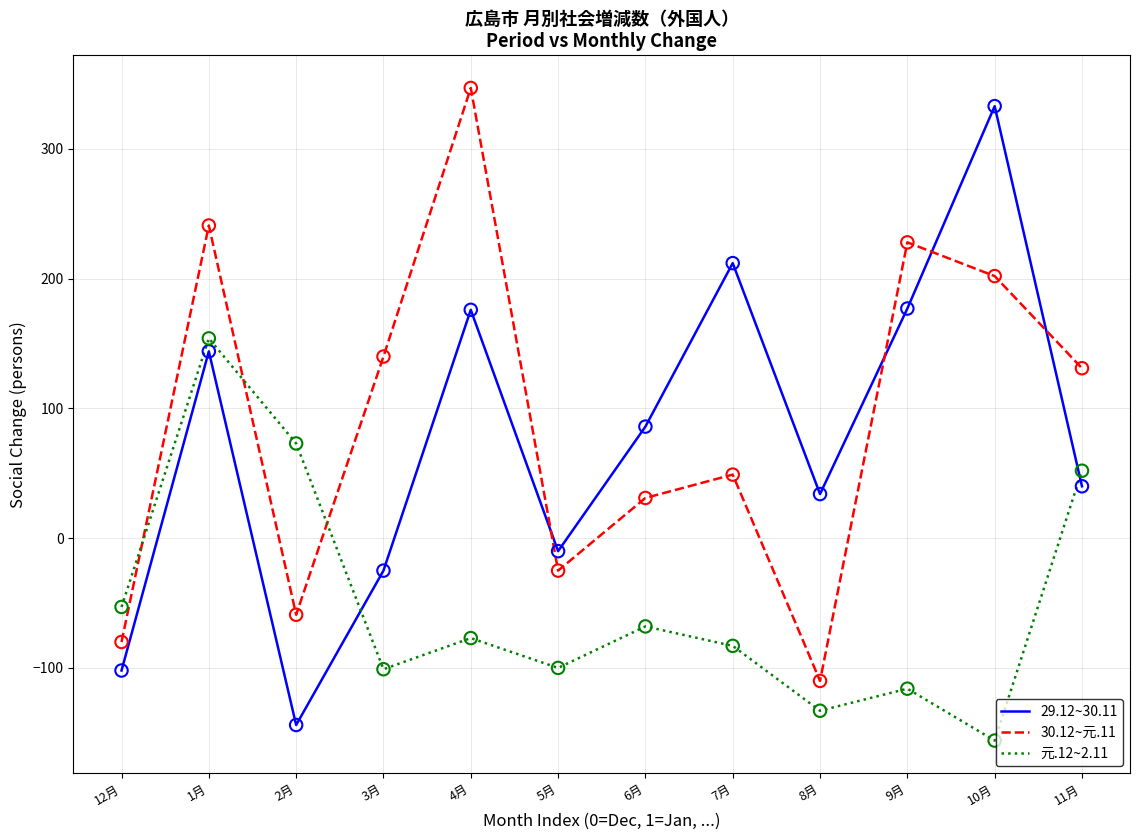

What are all the series names shown in the legend?

29.12~30.11, 30.12~元.11, 元.12~2.11